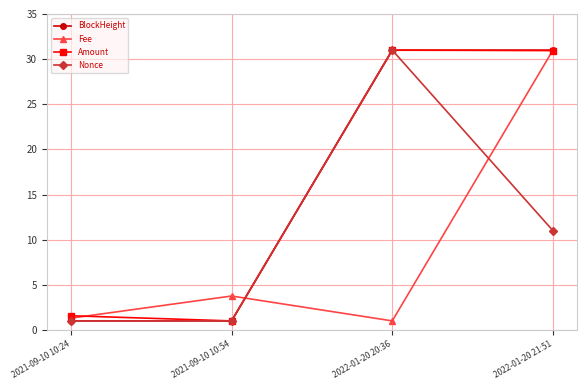

What is the greatest value displayed?

31.0